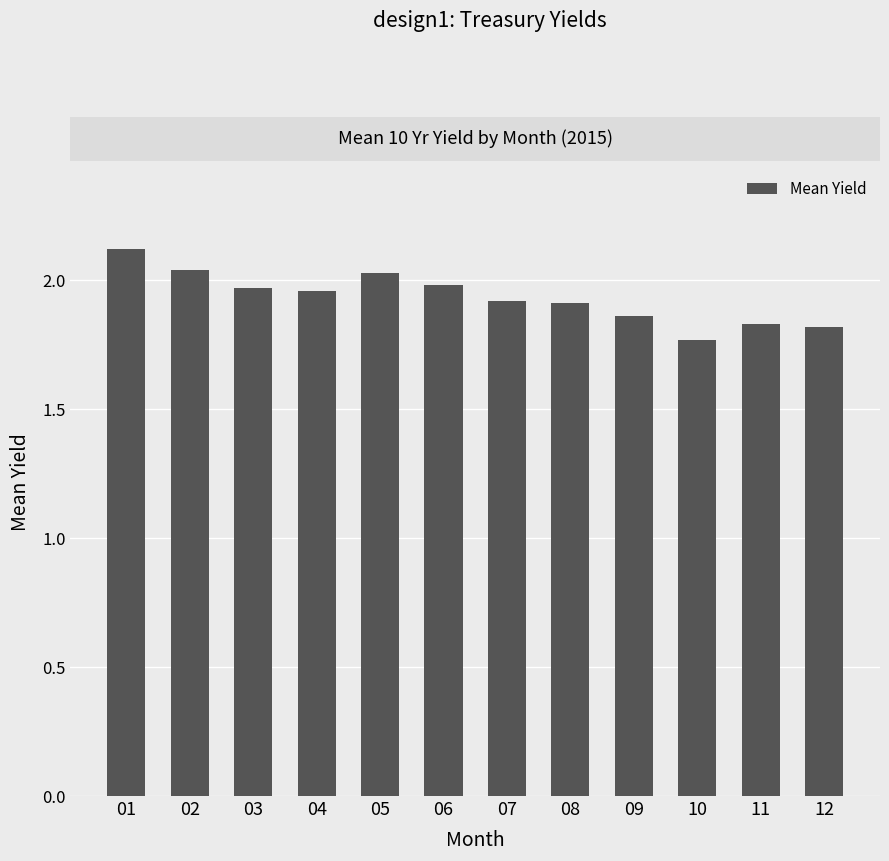

The chart shows a value of 2.0 at 04. True or false?

True